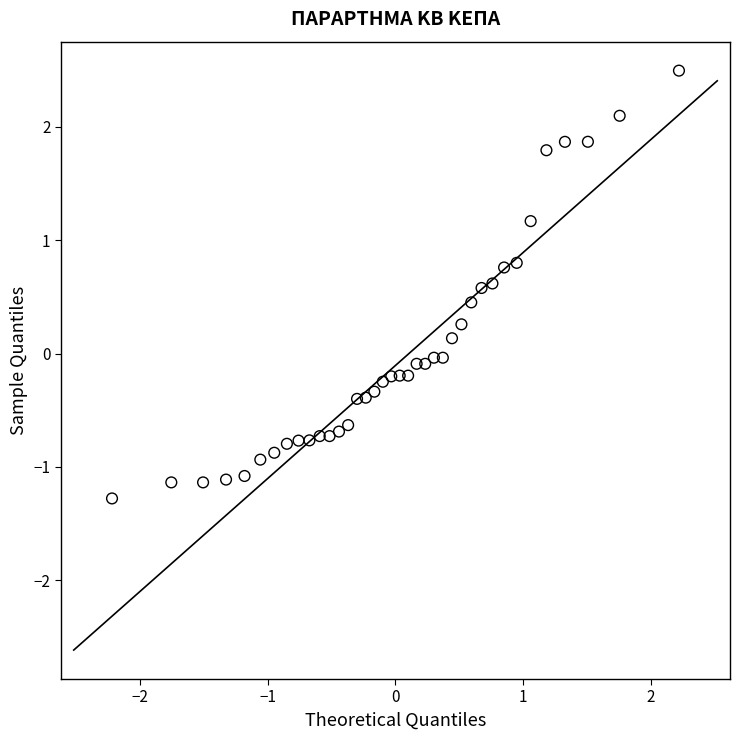

What is the range of Y values (max minus min)?

3.8